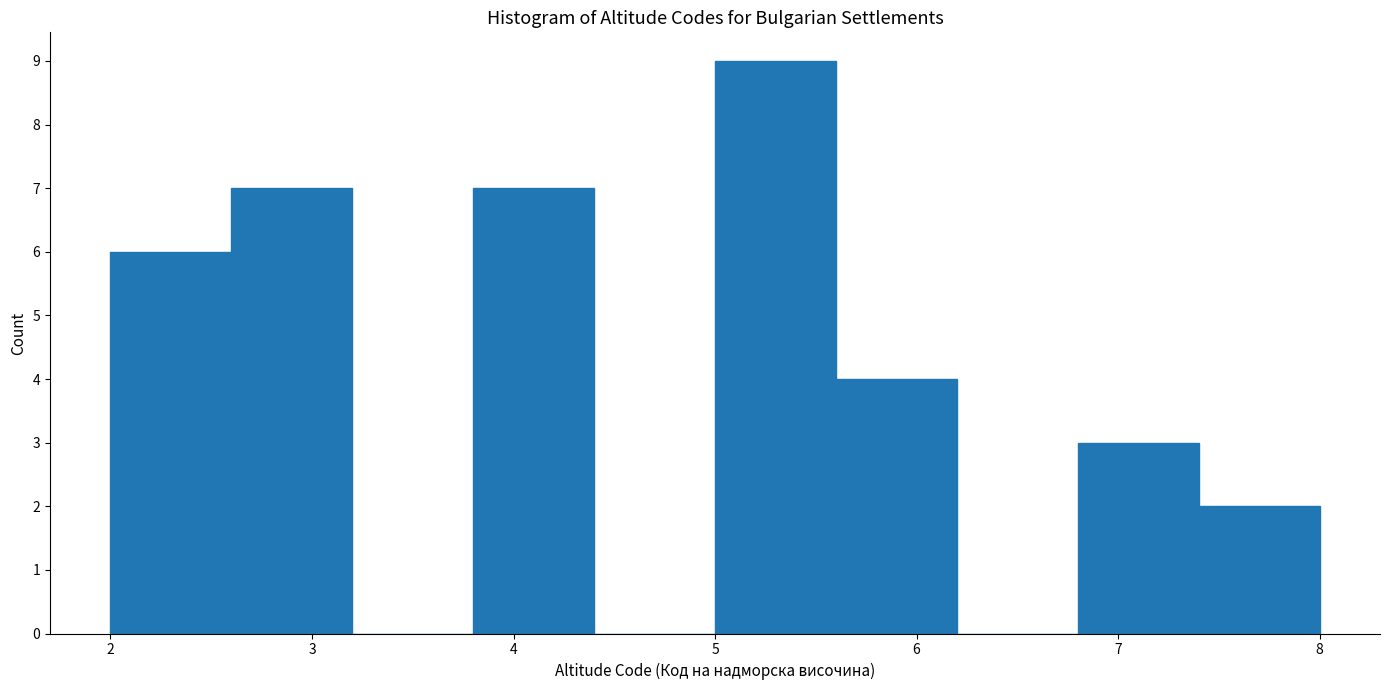

Reading left to right, list every bar in this chart as the range it spans on the x-axis followed by its height. The values are not printed on the chart, so give them approximately, as read against the axis.

2.0 to 2.6: 6
2.6 to 3.2: 7
3.2 to 3.8: 0
3.8 to 4.4: 7
4.4 to 5.0: 0
5.0 to 5.6: 9
5.6 to 6.2: 4
6.2 to 6.8: 0
6.8 to 7.4: 3
7.4 to 8.0: 2